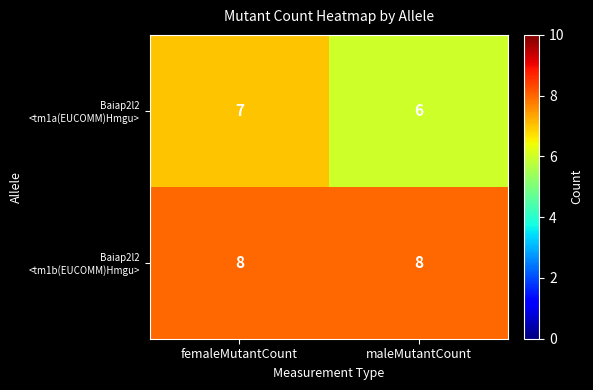

Count the number of data series in this chart.

2